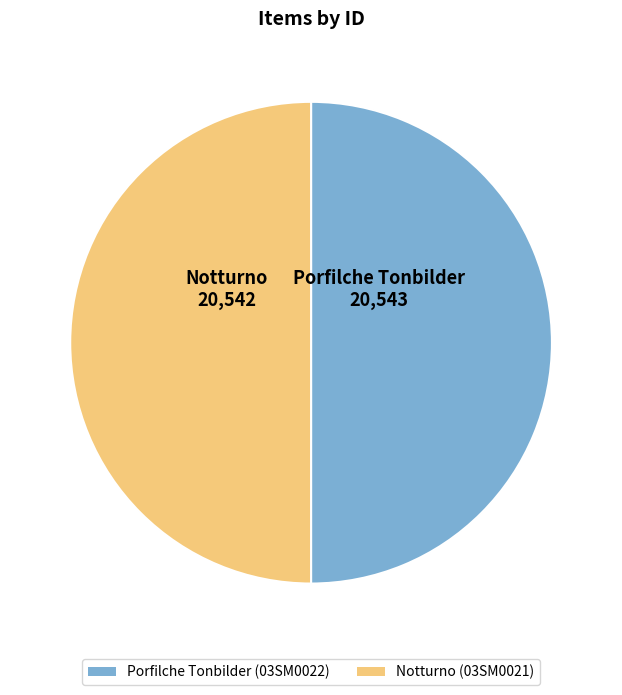

Count the number of slices in the pie.

2